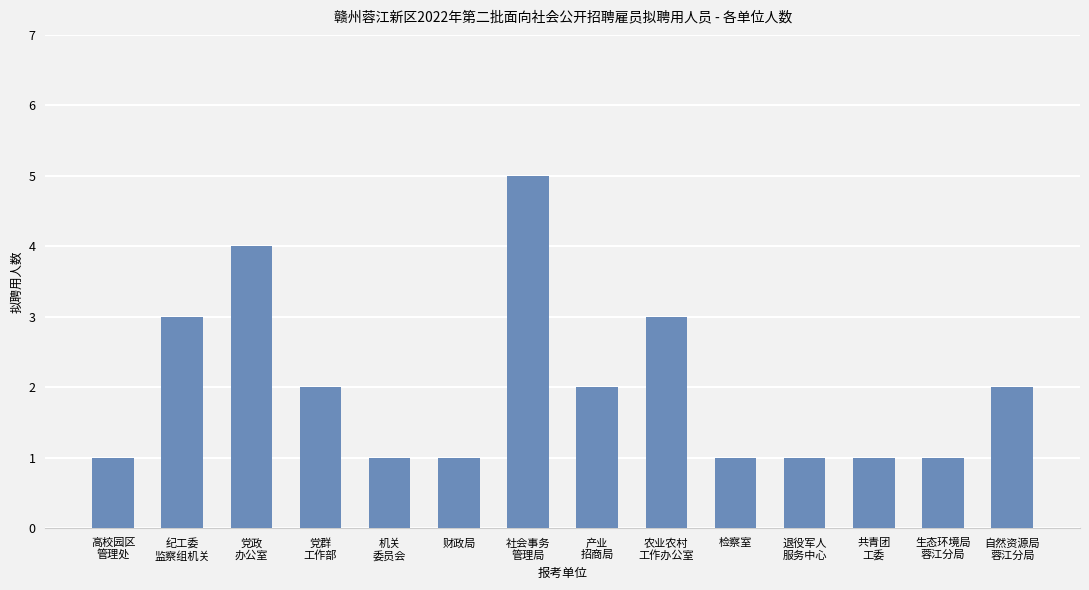

The value at 生态环境局
蓉江分局 is 2. True or false?

False